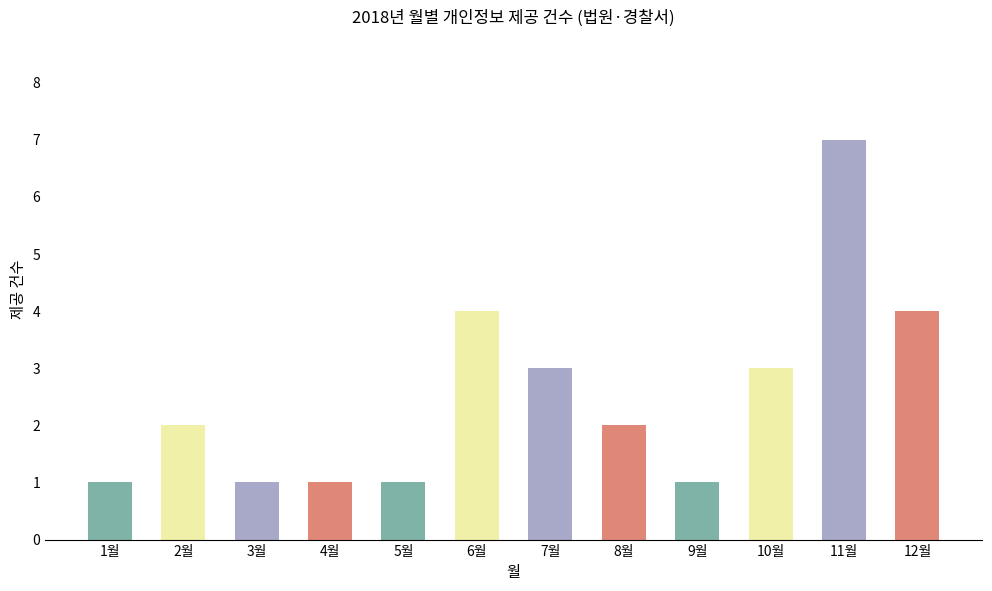

True or false: the data shows 1 at 9월.

True